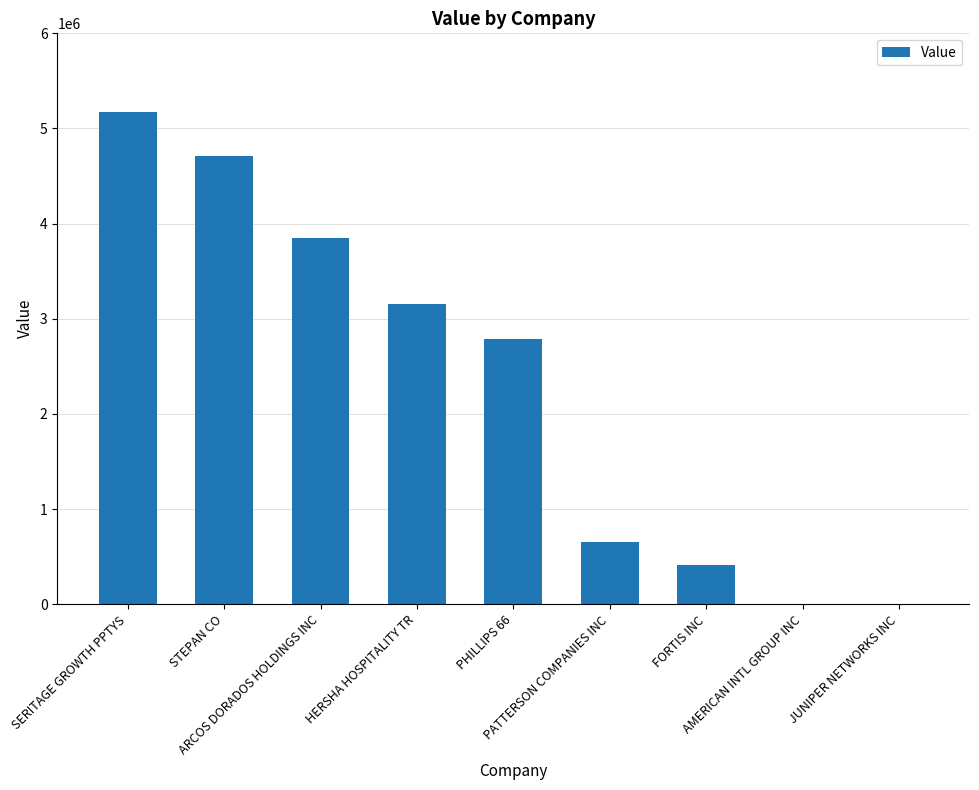

What is the greatest value displayed?

5176000